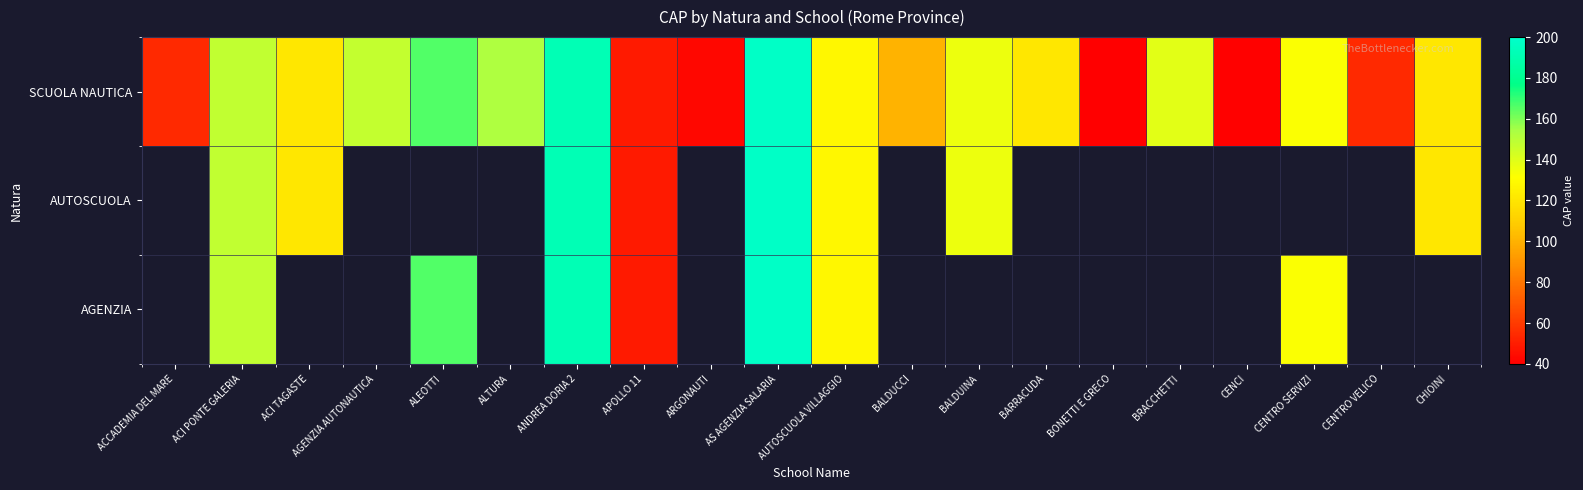

At how many categories does at least one series exceed 65?

14